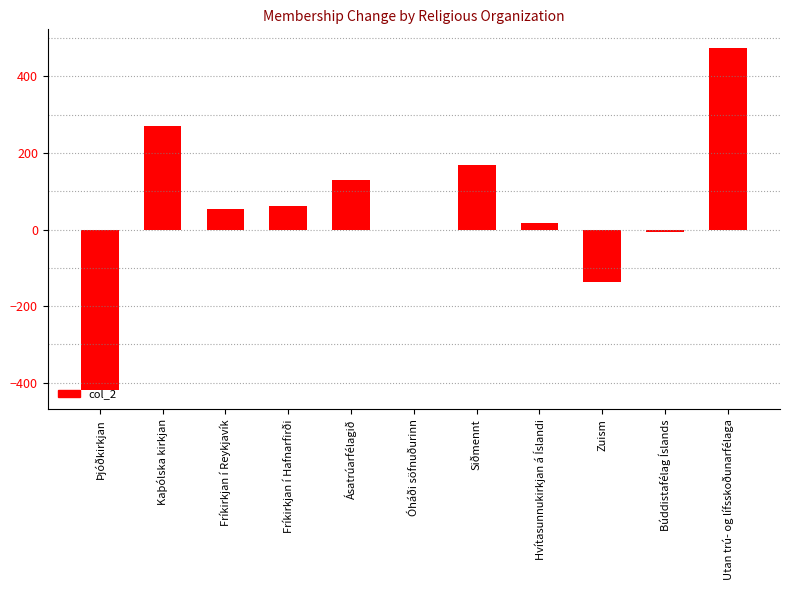

Which label corresponds to the largest value in the chart?

Utan trú- og lífsskoðunarfélaga